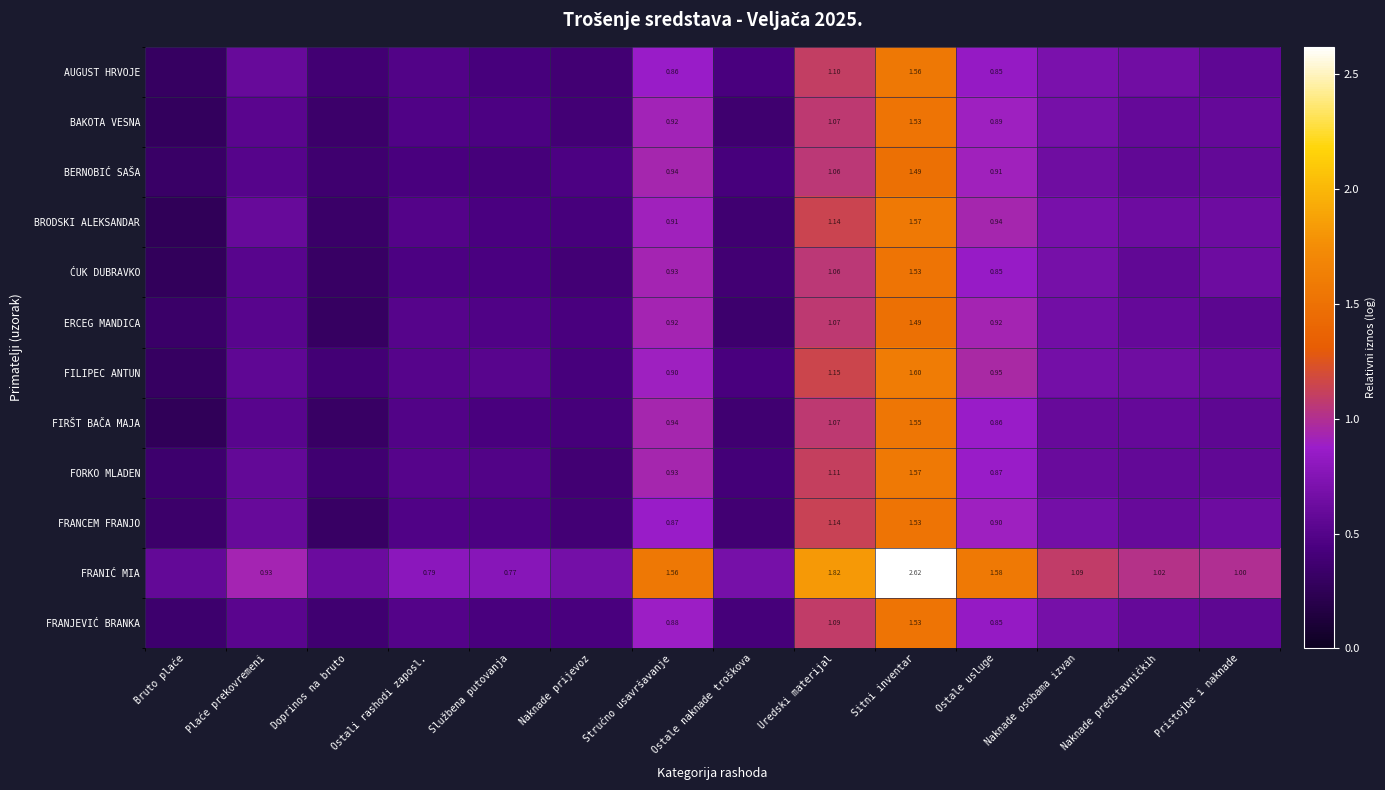

At which label does FRANCEM FRANJO reach its minimum?

Doprinos na bruto